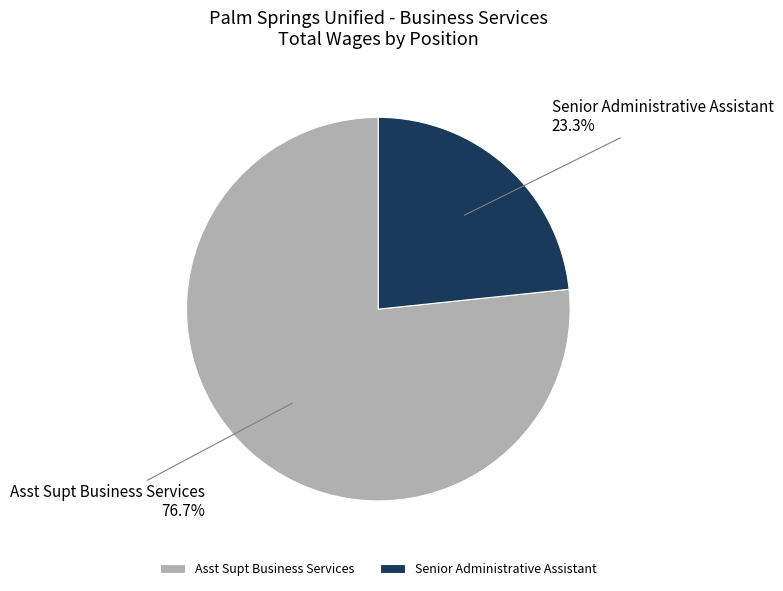

What percentage is the Senior Administrative Assistant slice, to the nearest percent?

23%